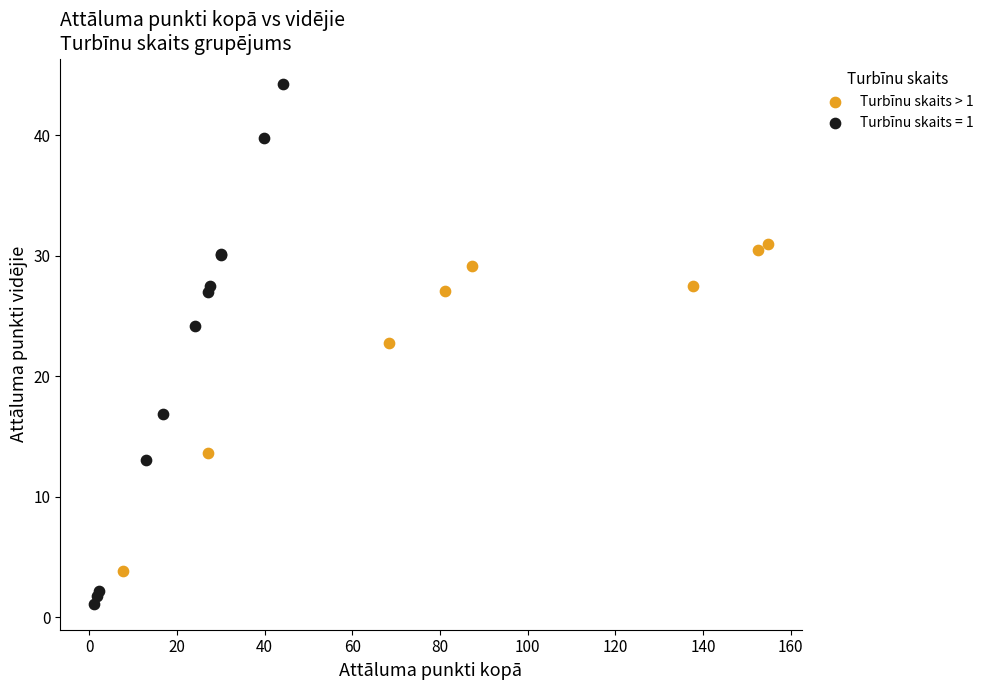

Which series reaches the minimum Y coordinate?

Turbīnu skaits = 1